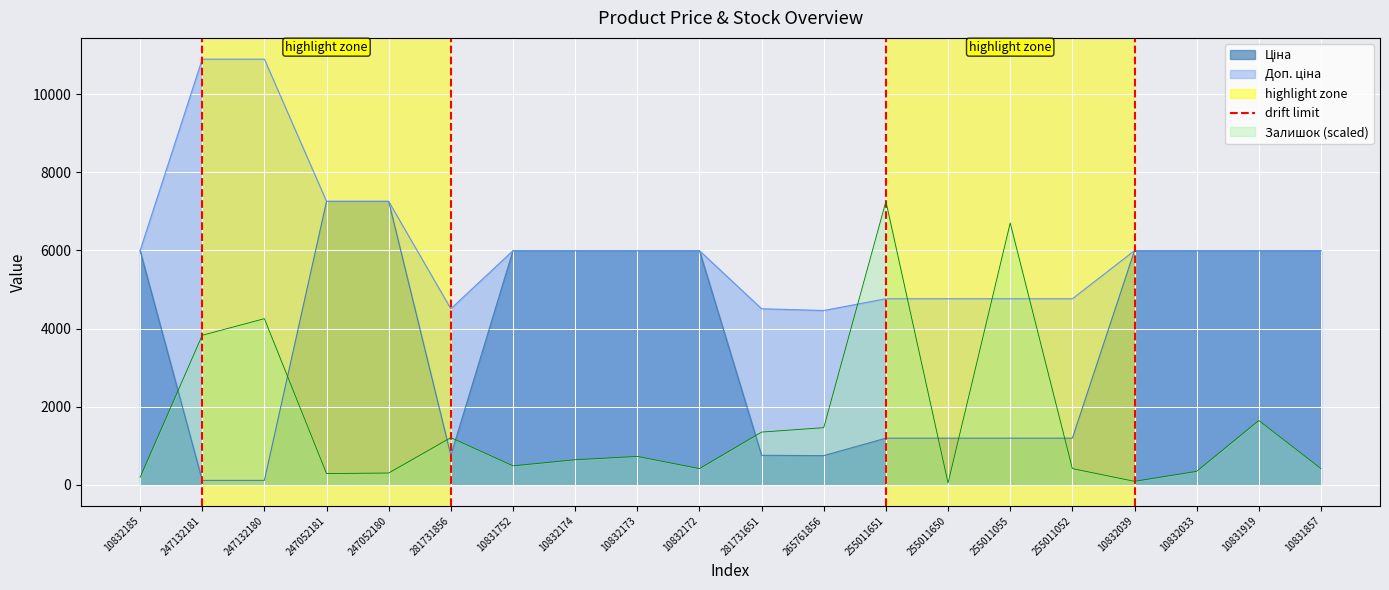

At which label does Залишок (scaled) reach its peak?

255011651